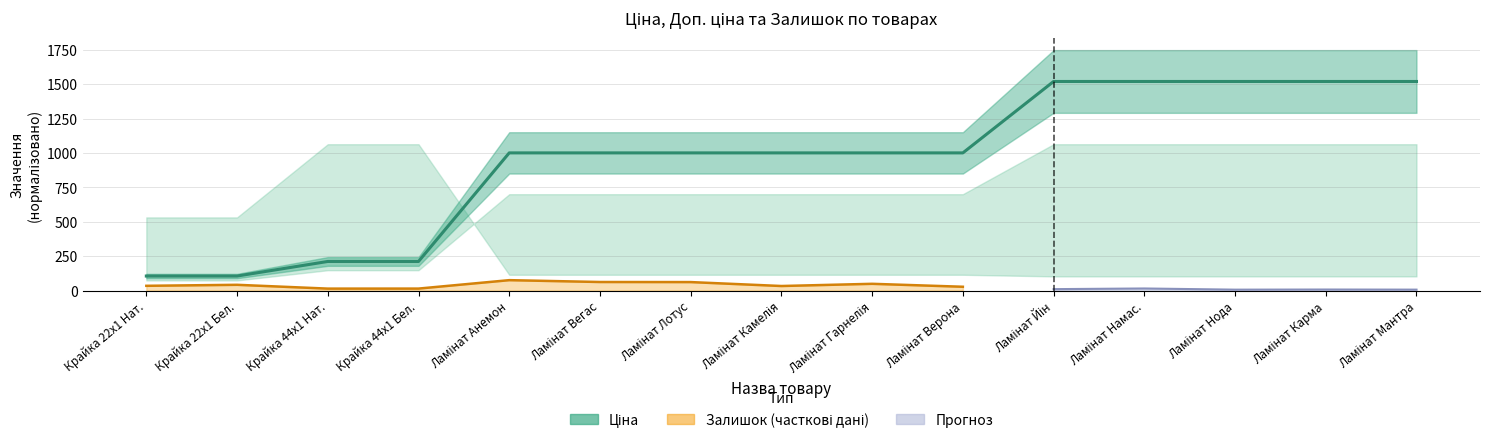

How many categories are shown in the chart?

15